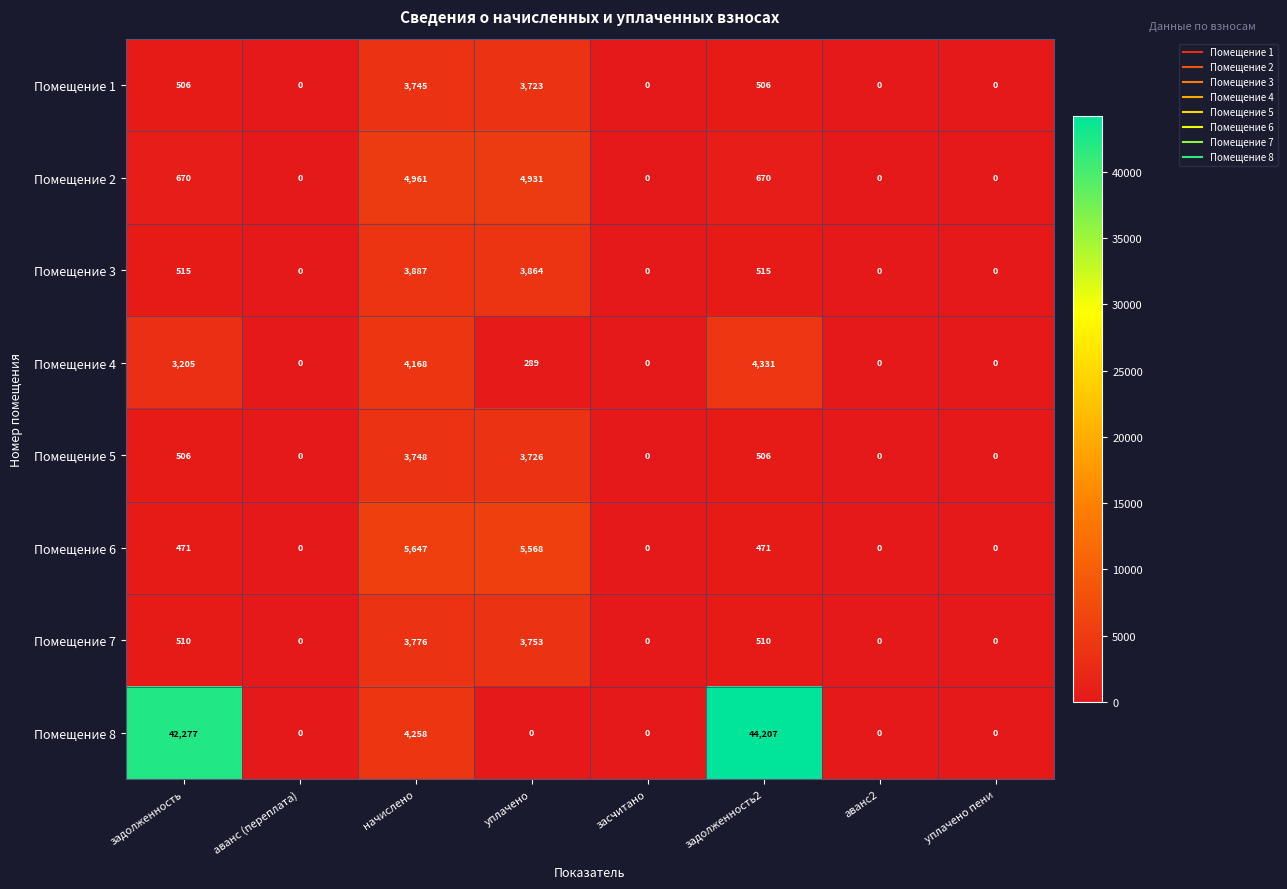

The value of Помещение 6 at уплачено is 5568. True or false?

True